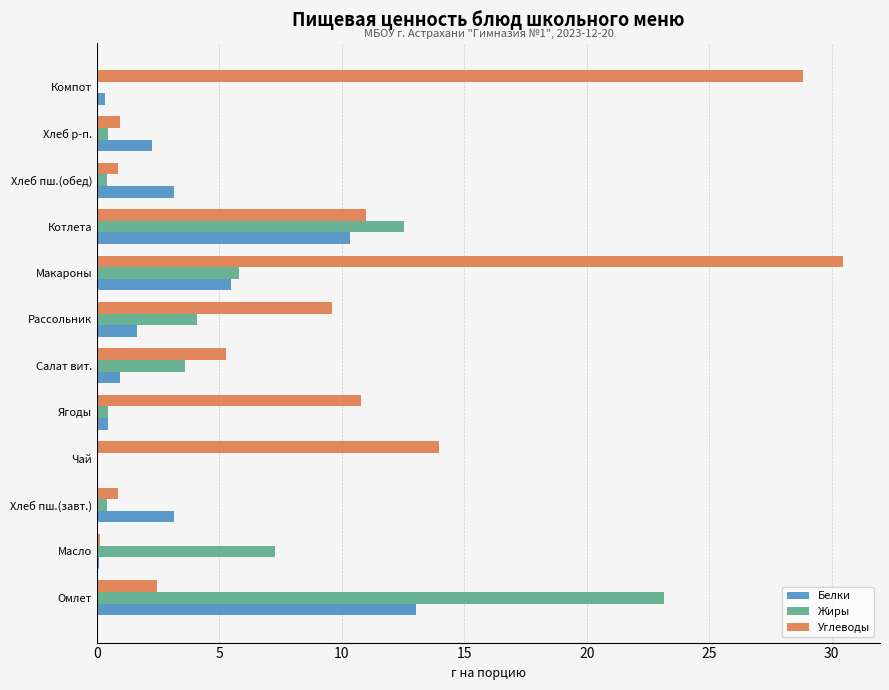

True or false: Белки has a value of 1.6 at Рассольник.

True